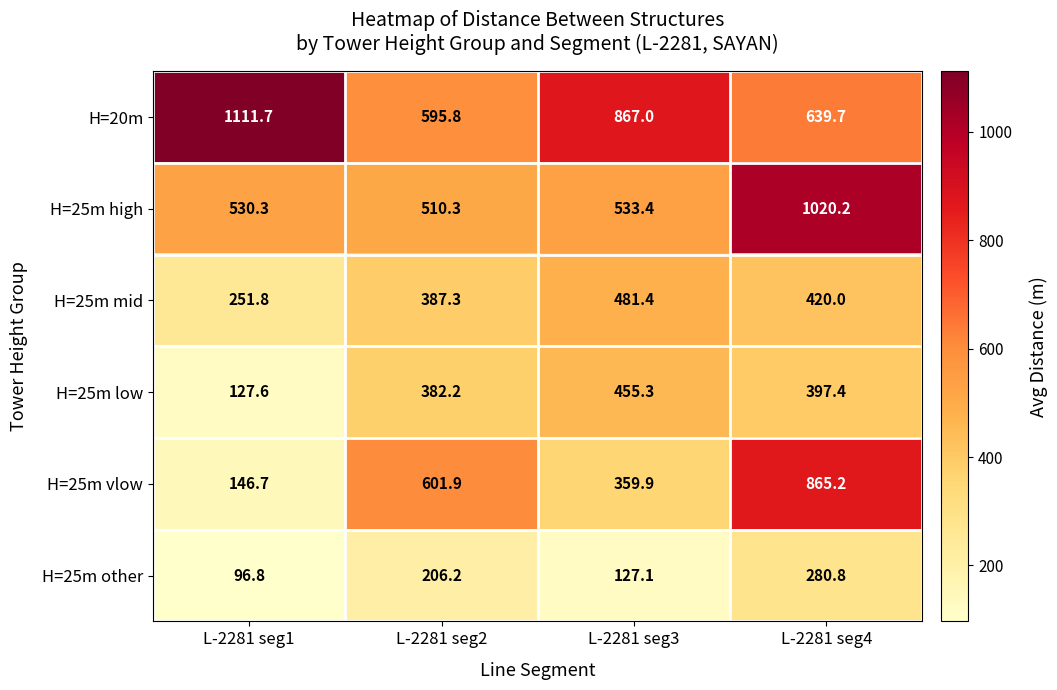

At how many categories does at least one series exceed 1047?

1